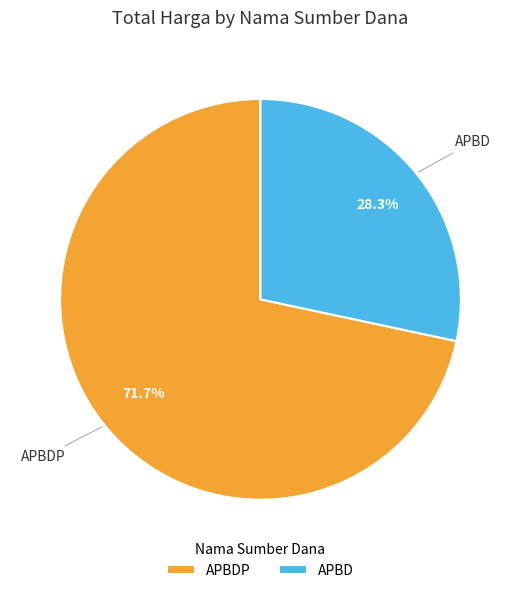

What is the ratio of the value at APBDP to the value at APBD?

2.5